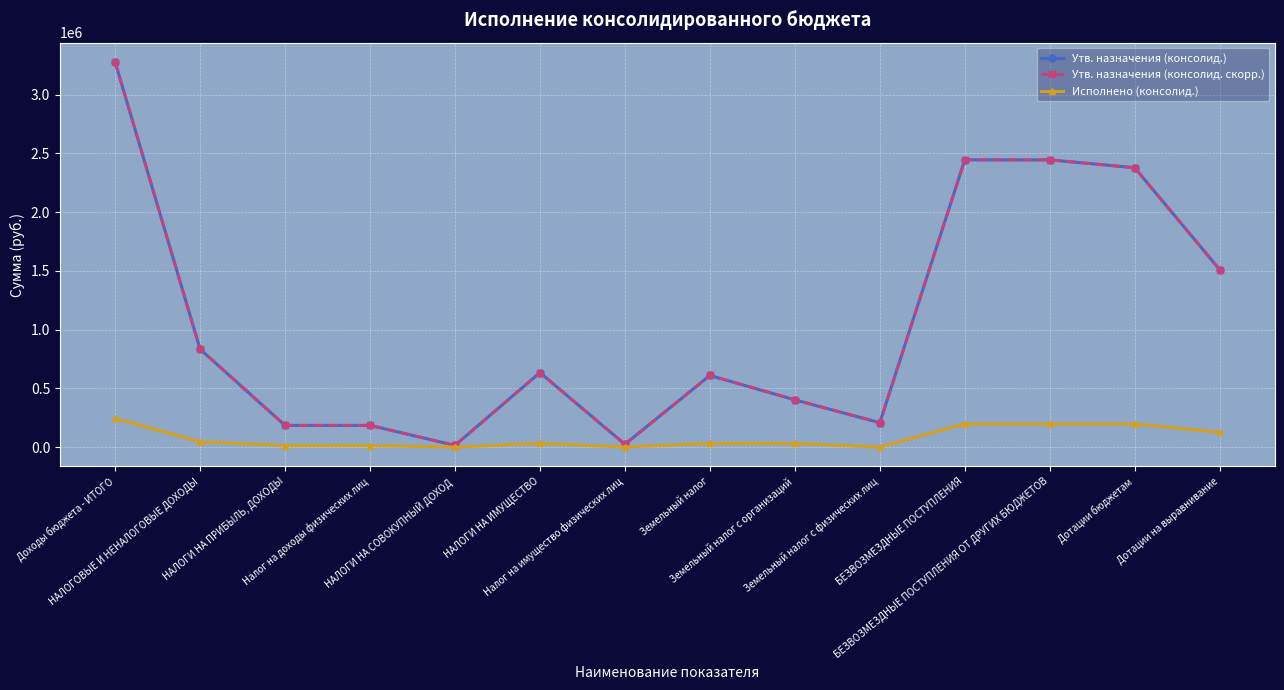

What is the difference between the Исполнено (консолид.) values at Земельный налог and НАЛОГОВЫЕ И НЕНАЛОГОВЫЕ ДОХОДЫ?

14473.1